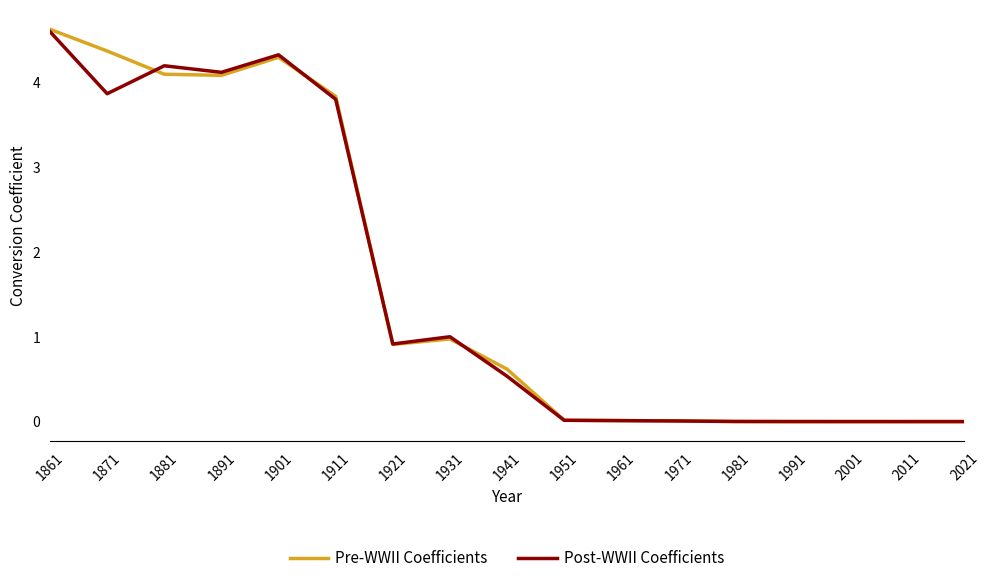

True or false: Pre-WWII Coefficients has more than 1 interior local peaks.

True